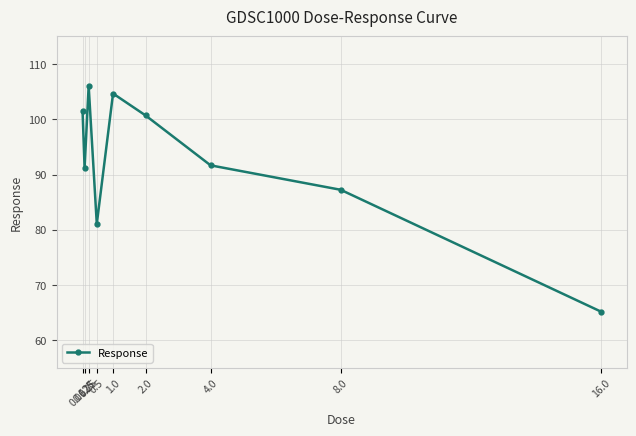

Does the chart display data point markers on the line(s)?

Yes